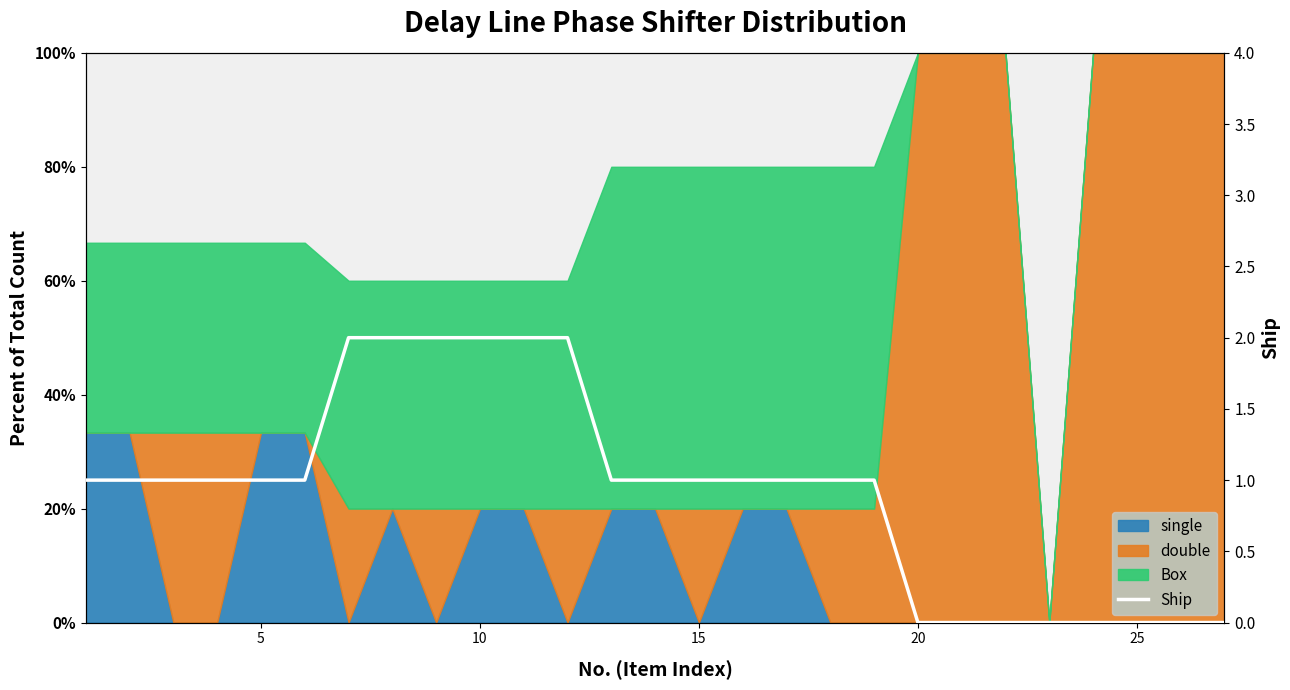

What is the greatest value displayed?

2